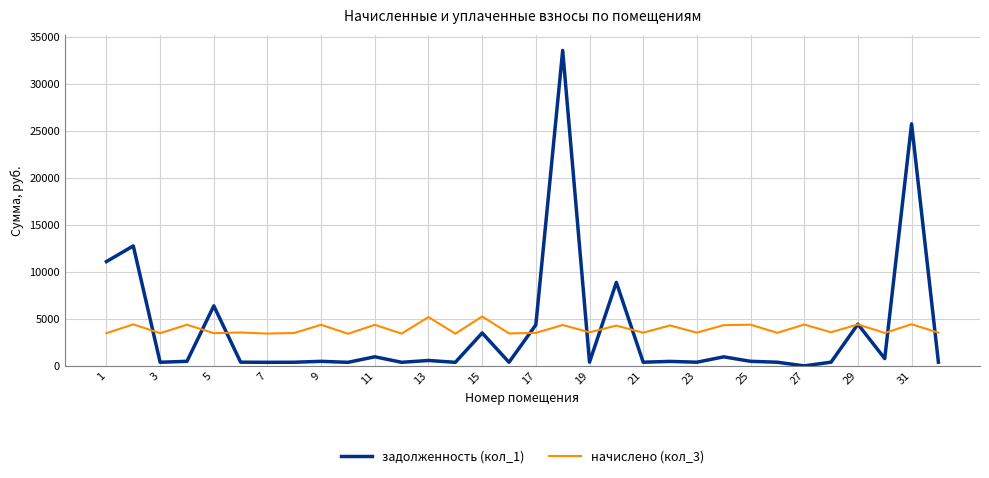

How many series are shown in this chart?

2